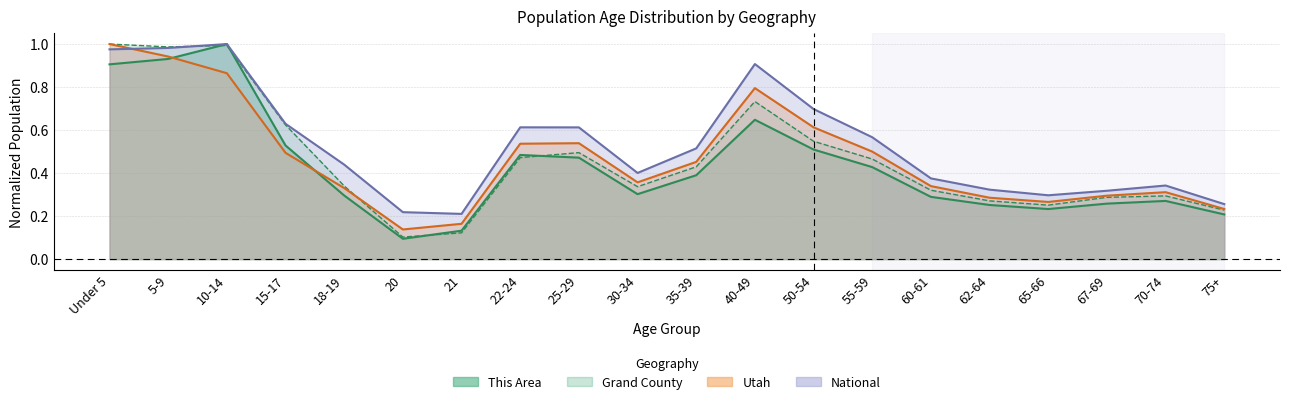

True or false: National and Utah cross at least once.

True